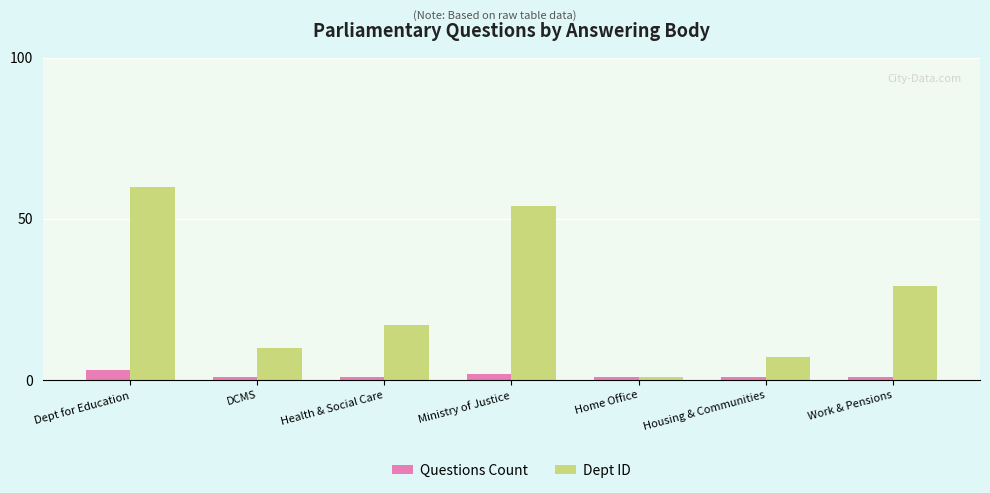

Which category has the highest value across all series?

Dept for Education